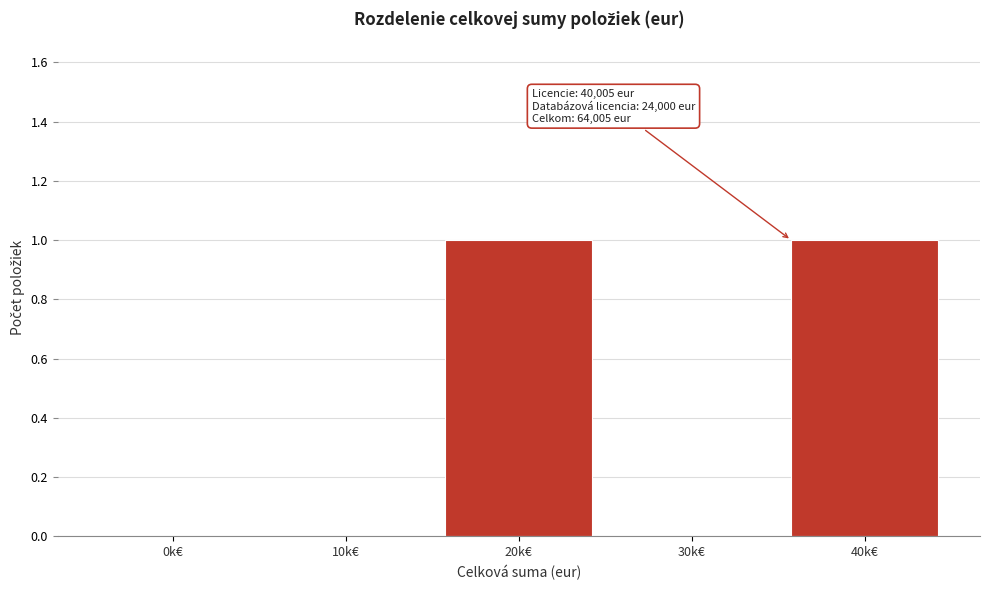

Reading left to right, transcribe all the data shown in this chart.

0k€=0	10k€=0	20k€=1	30k€=0	40k€=1